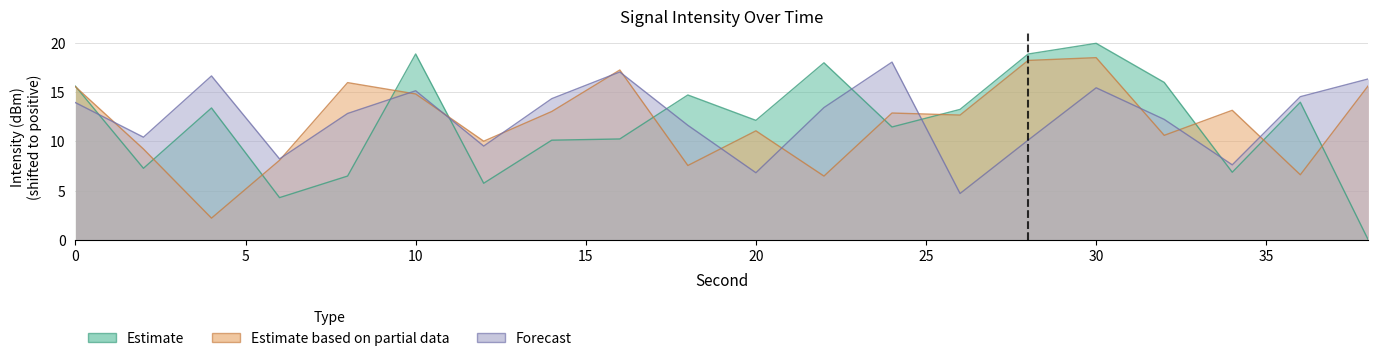

What are all the series names shown in the legend?

Estimate, Estimate based on partial data, Forecast